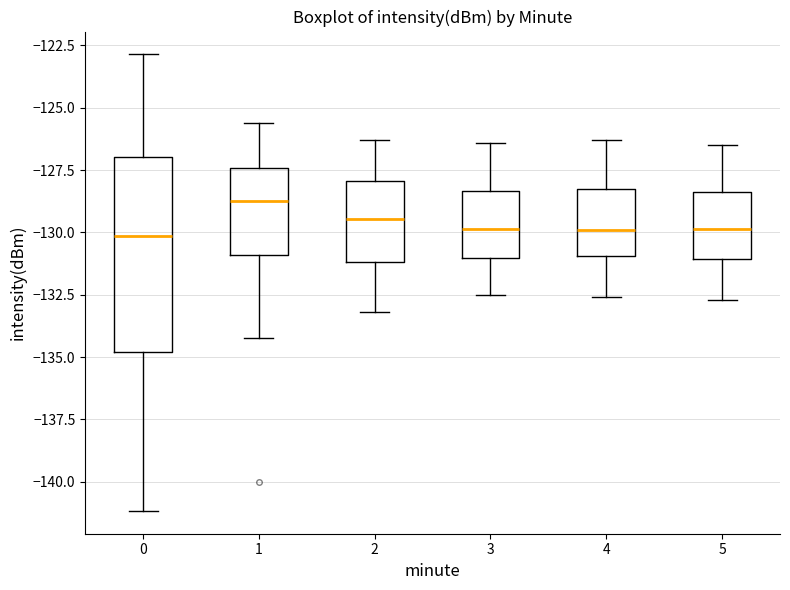

Where does the upper whisker of the box at x = 2 end on the y-axis? The values are not printed on the chart, so give them approximately, as read against the axis.

-126.5